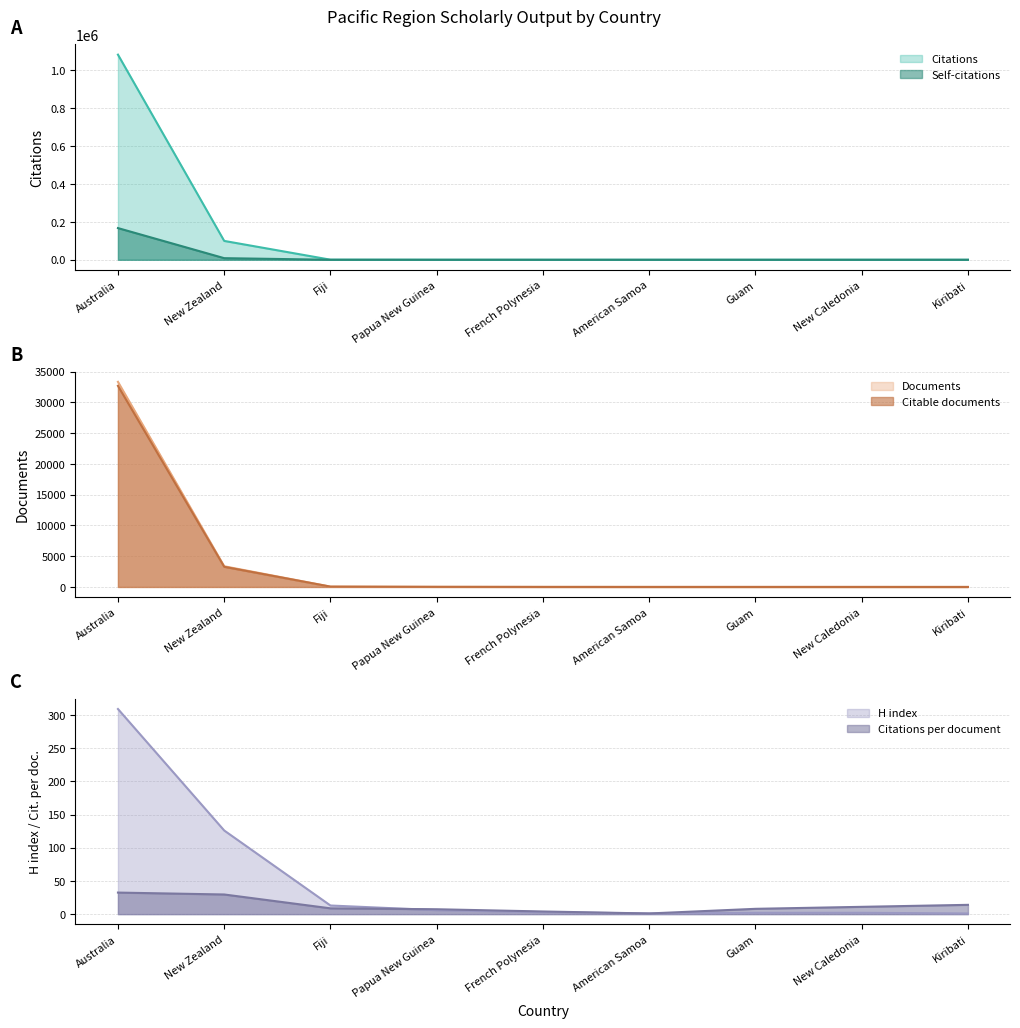

True or false: Citations per document has more than 2 interior local peaks.

False